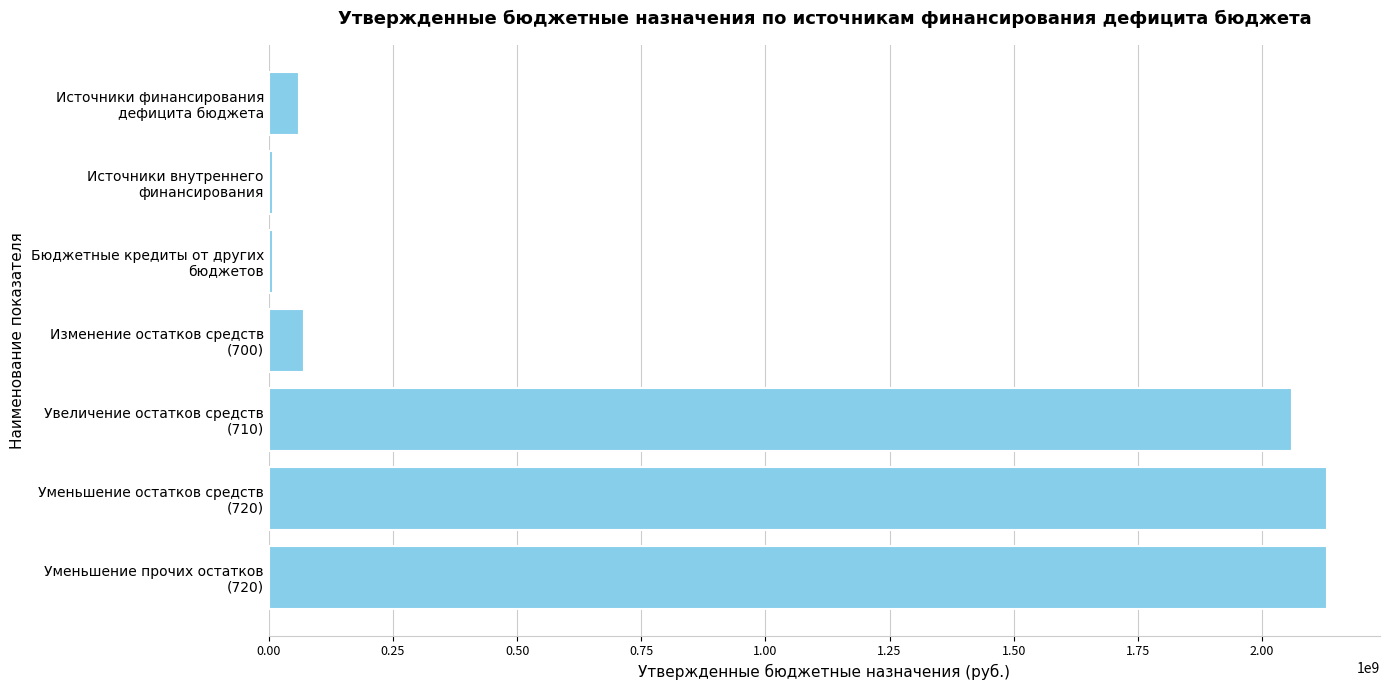

How many values are below 70087346?

3